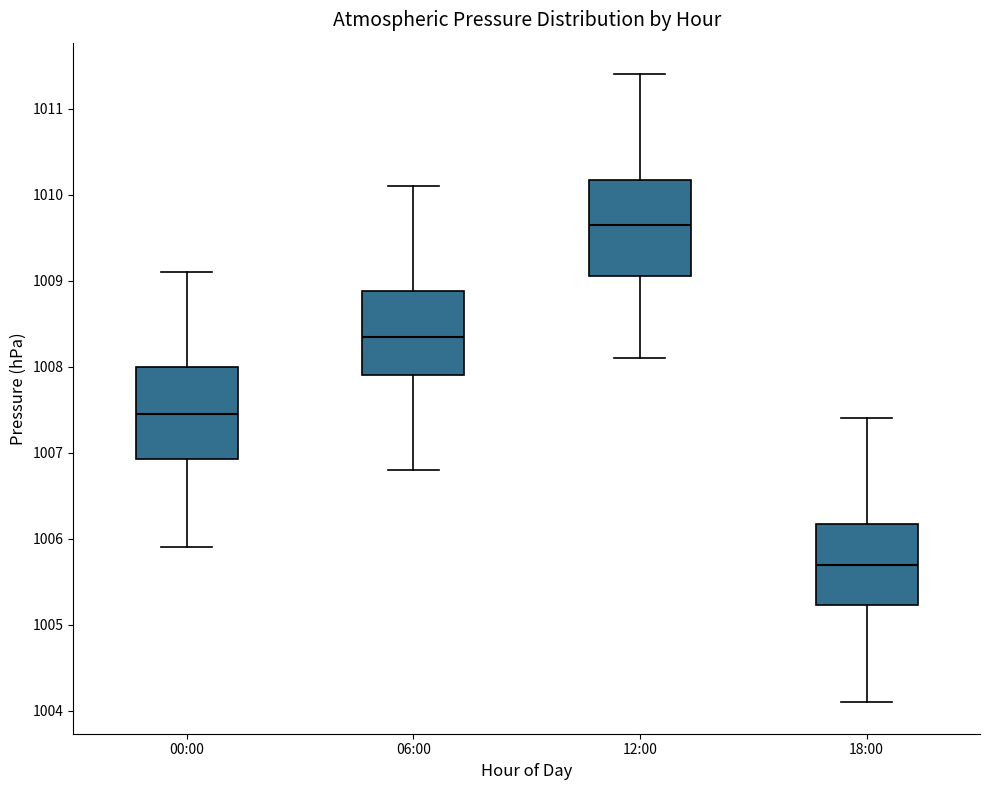

Reading left to right, transcribe this box plot: for each box, give where its median line is, the range the box spans, and where its two whiskers end, as read against the y-axis. The values are not printed on the chart, so give them approximately, as read against the axis.

00:00: median 1007.5, box 1006.9 to 1008.0, whiskers 1005.9 to 1009.1
06:00: median 1008.4, box 1007.9 to 1008.9, whiskers 1006.8 to 1010.1
12:00: median 1009.7, box 1009.1 to 1010.2, whiskers 1008.1 to 1011.4
18:00: median 1005.7, box 1005.2 to 1006.2, whiskers 1004.1 to 1007.4